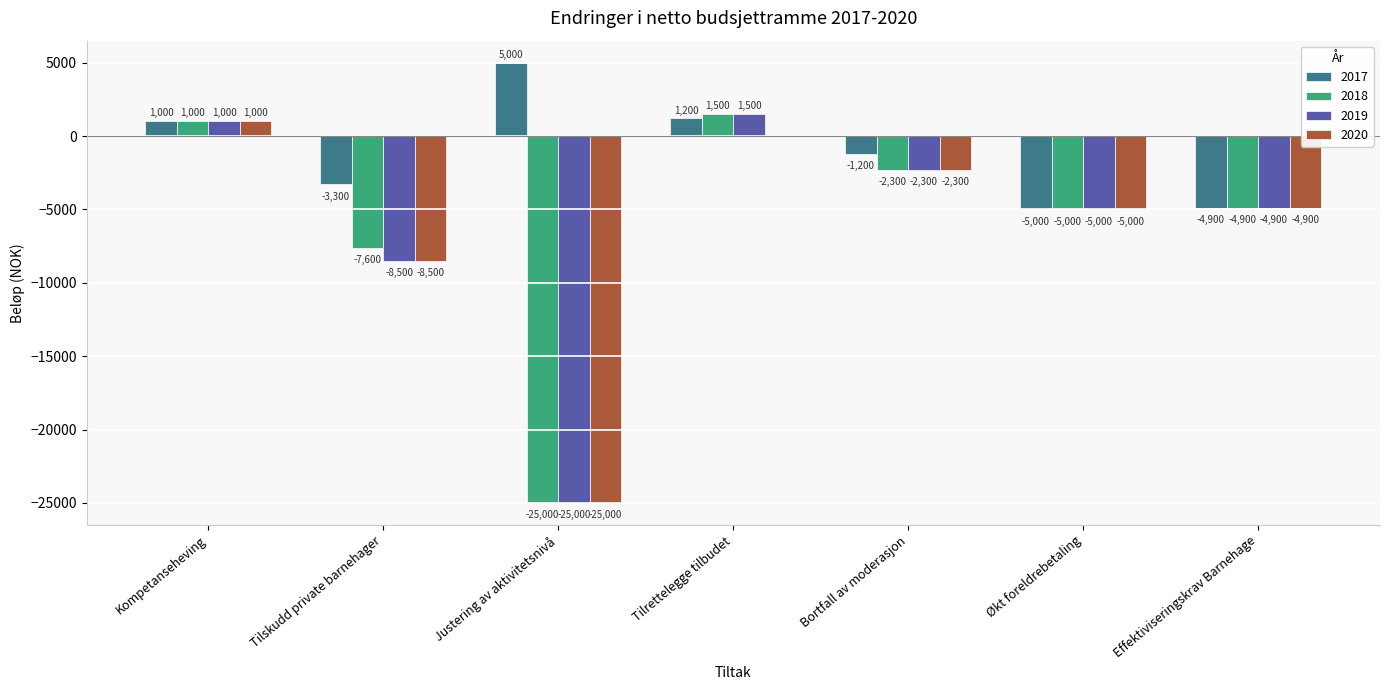

What is the sum of all 2018 values?

-42300